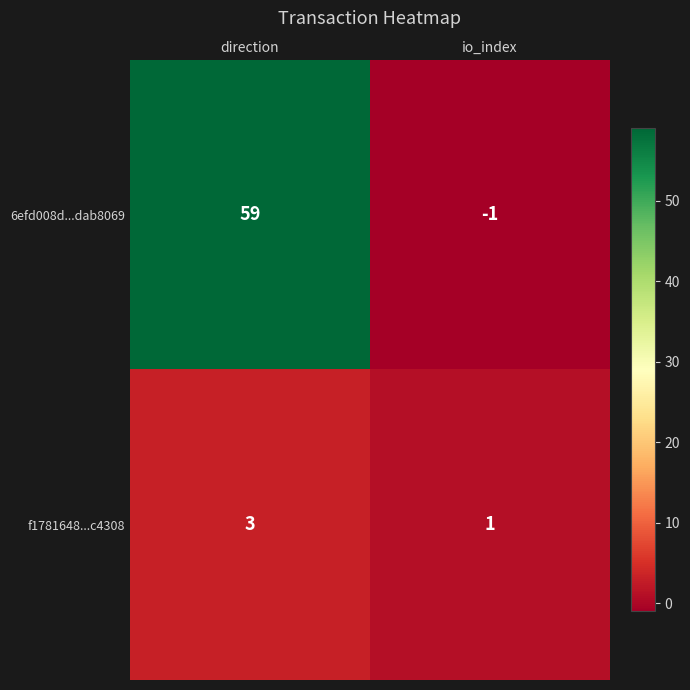

True or false: f1781648...c4308 has a value of 1 at direction.

False